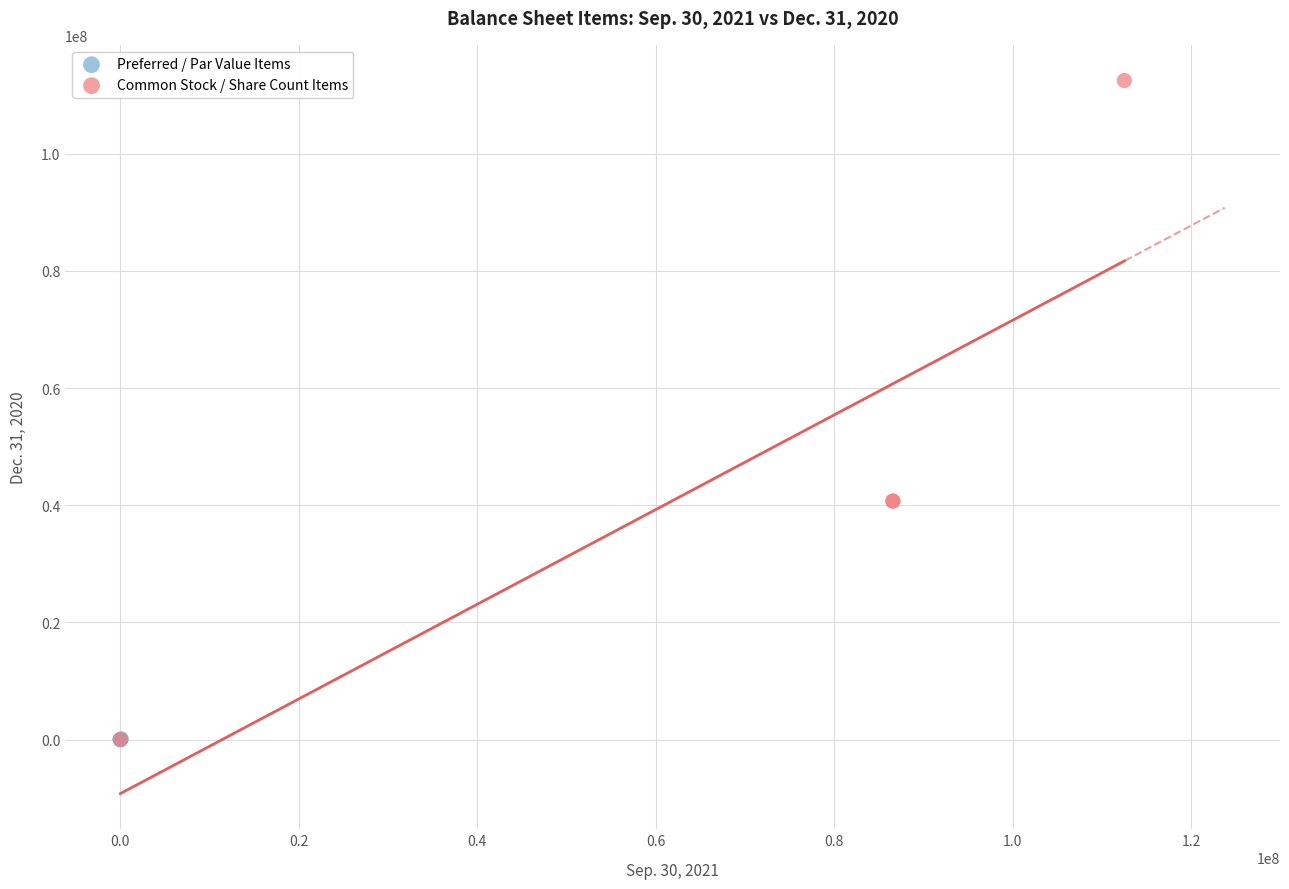

Which series contains the highest Y value?

Common Stock / Share Count Items